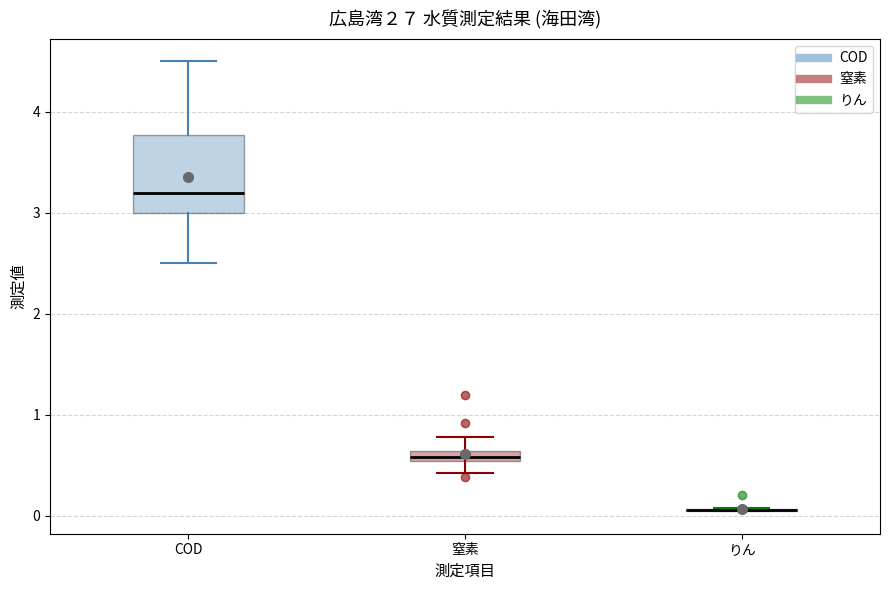

Comparing the boxes themselves (not the whiskers), which one is the tallest?

COD